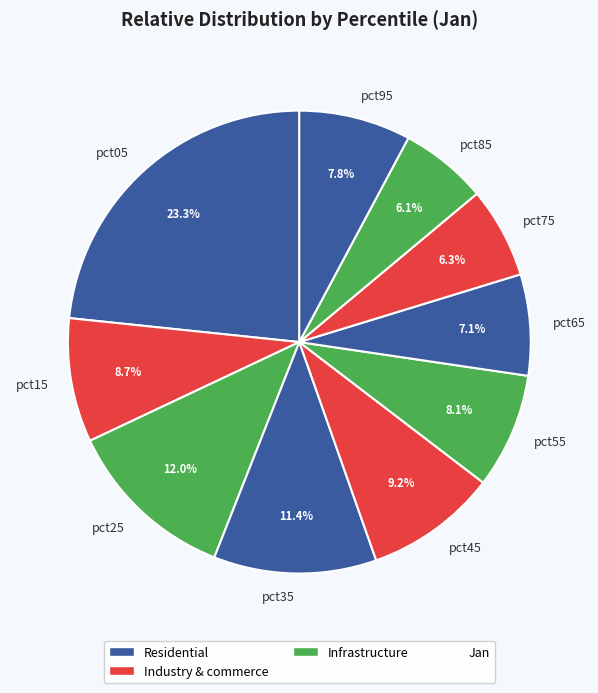

The pct35 slice represents 11% of the pie. True or false?

True